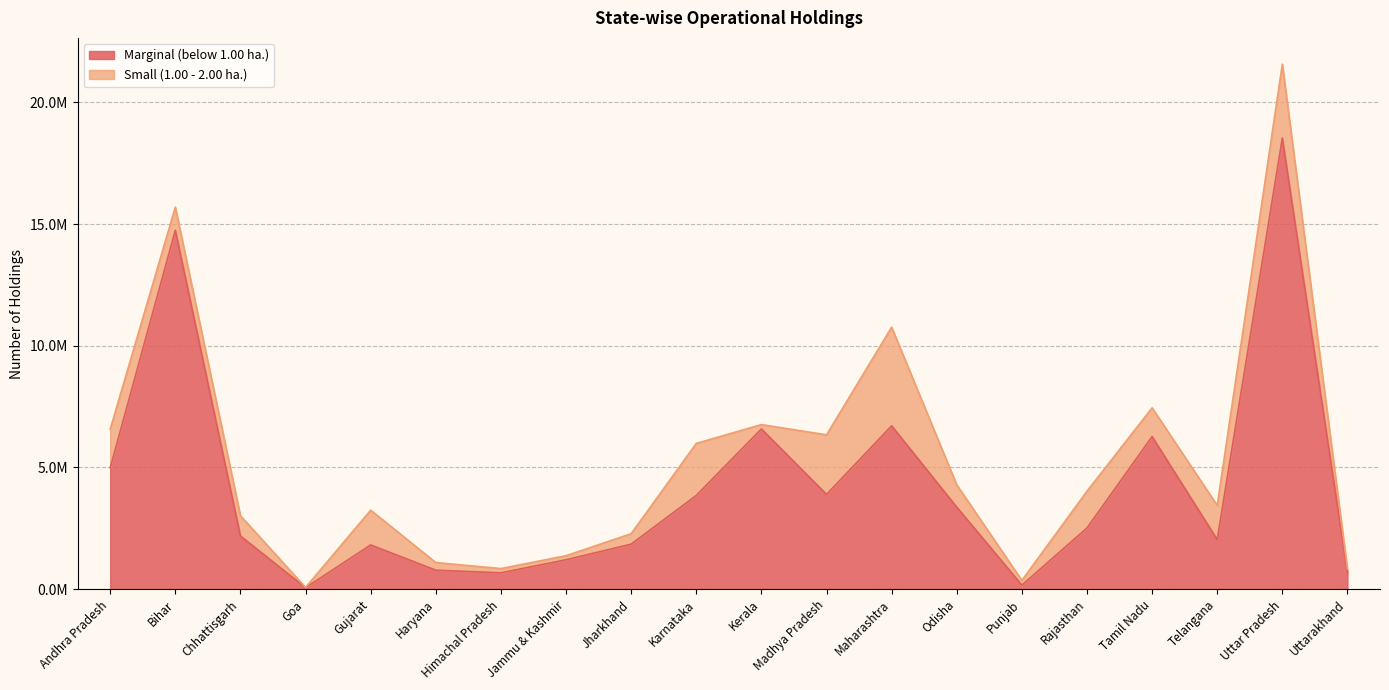

At which category does the data reach its first local valley?

Goa